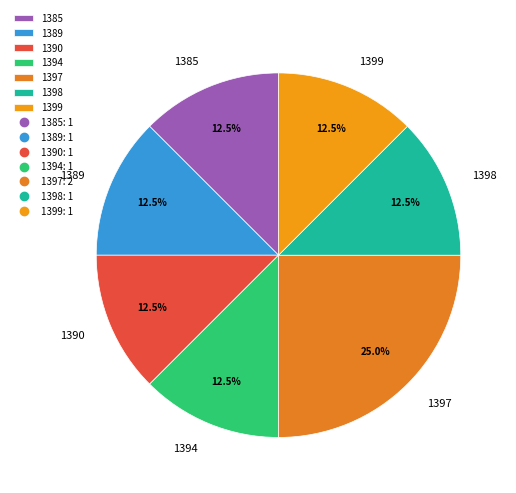

What percentage is NOT represented by 1397?

75.0%